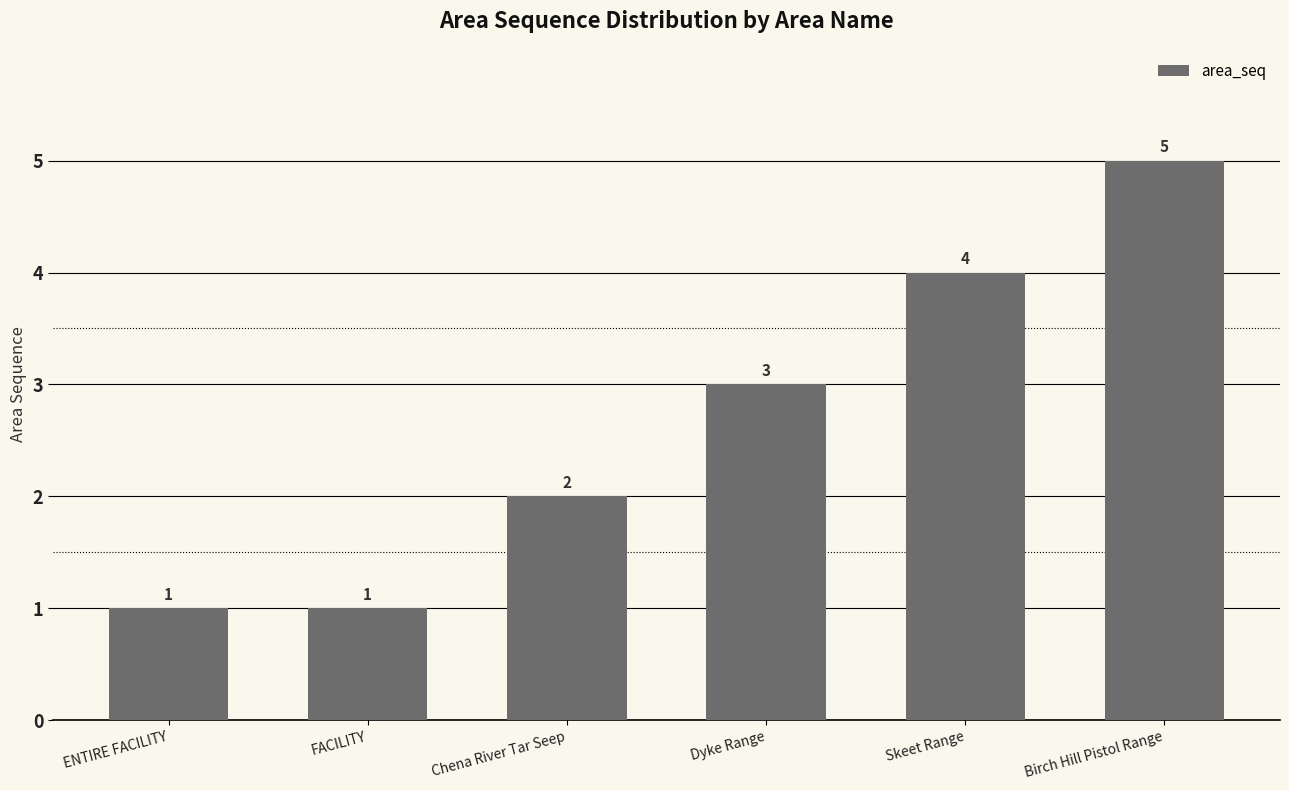

Which category has the highest value across all series?

Birch Hill Pistol Range